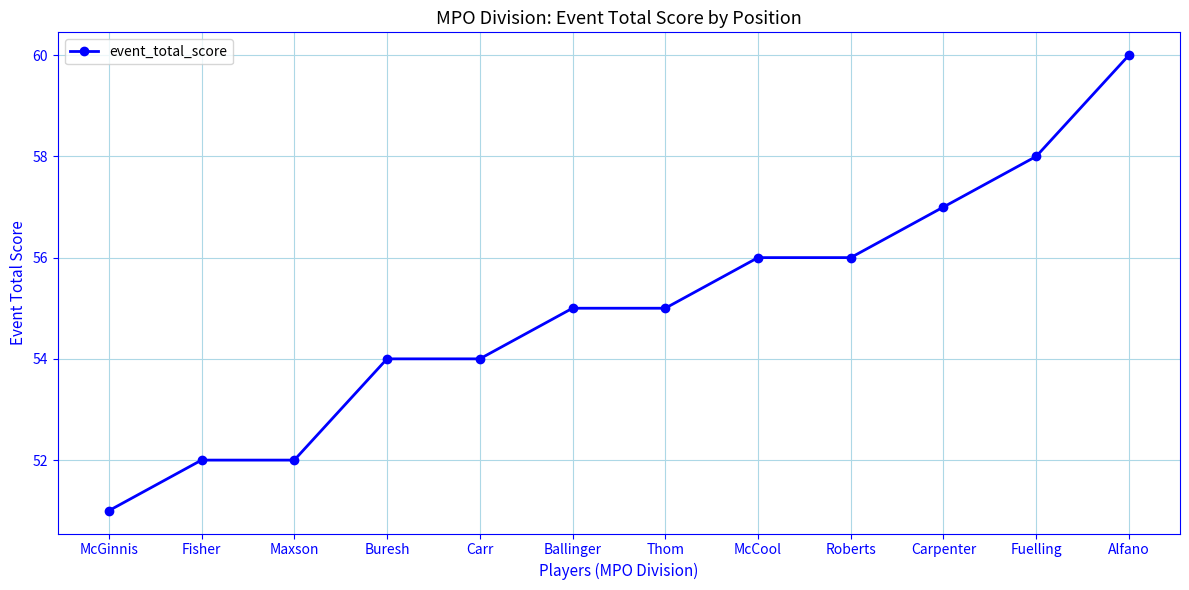

Read the value at Roberts.

56